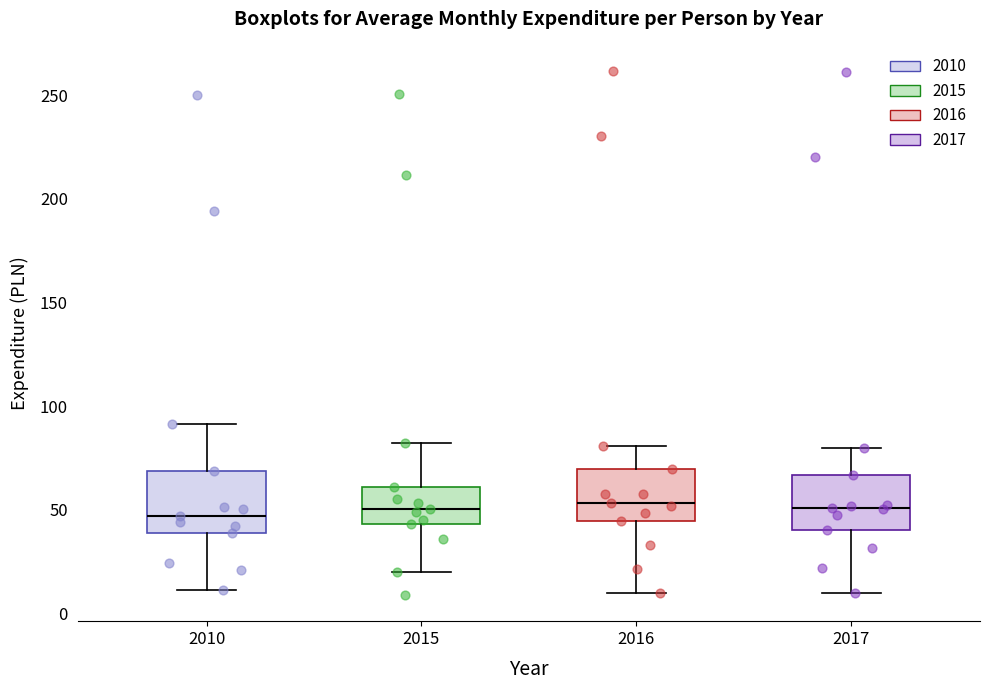

Reading left to right, read every box against the y-axis: the position of its median line, the range the box covers, and the ends of its whiskers. The values are not printed on the chart, so give them approximately, as read against the axis.

2010: median 45, box 40 to 70, whiskers 10 to 90
2015: median 50, box 45 to 60, whiskers 20 to 80
2016: median 55, box 45 to 70, whiskers 10 to 80
2017: median 50, box 40 to 65, whiskers 10 to 80